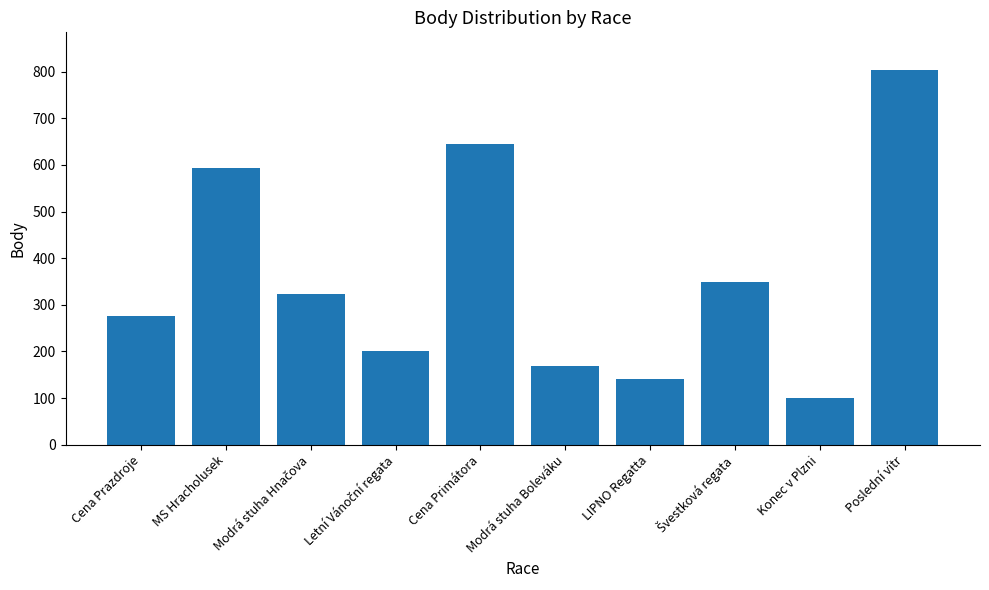

Between MS Hracholusek and Cena Prazdroje, which is larger?

MS Hracholusek